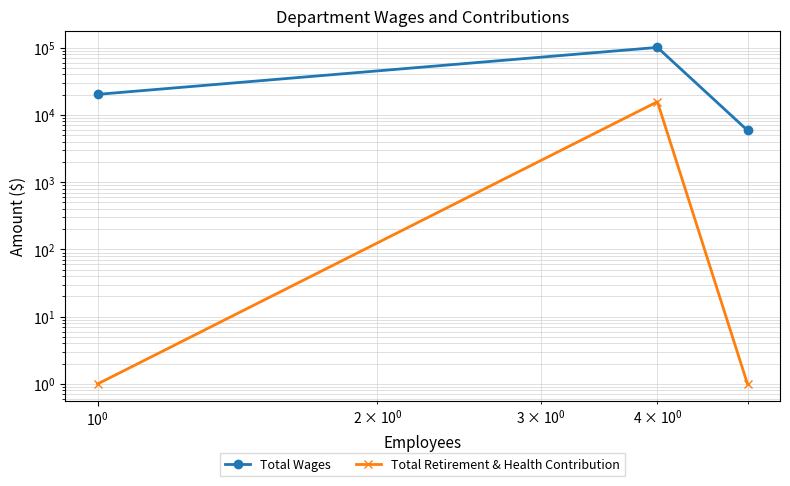

How many lines are shown in the chart?

2